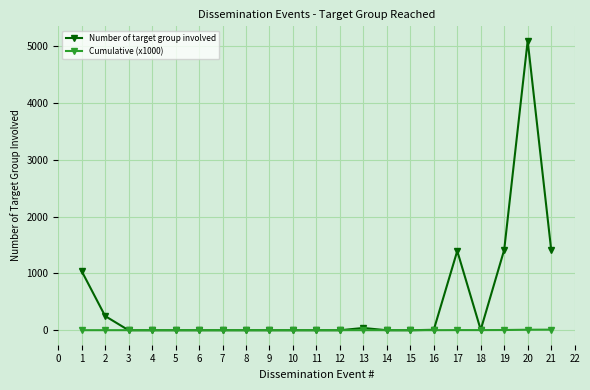

What is the difference between the Number of target group involved values at 6 and 11?

0.0